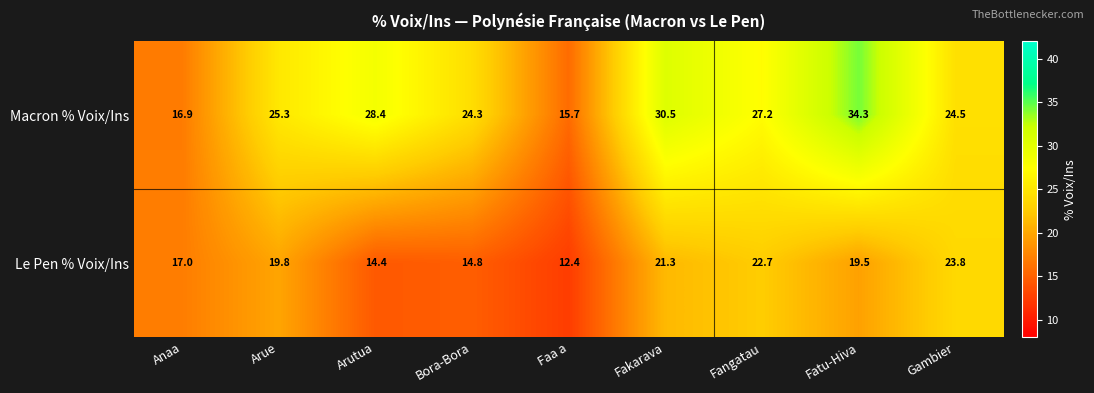

At which label is Le Pen % Voix/Ins closest to 18?

Anaa